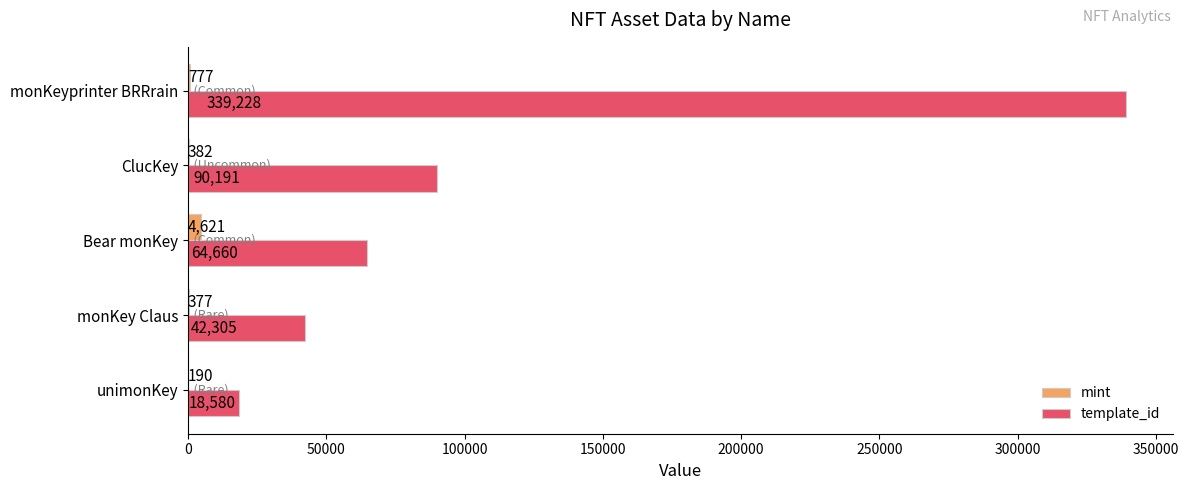

What is the sum of all template_id values?

554964